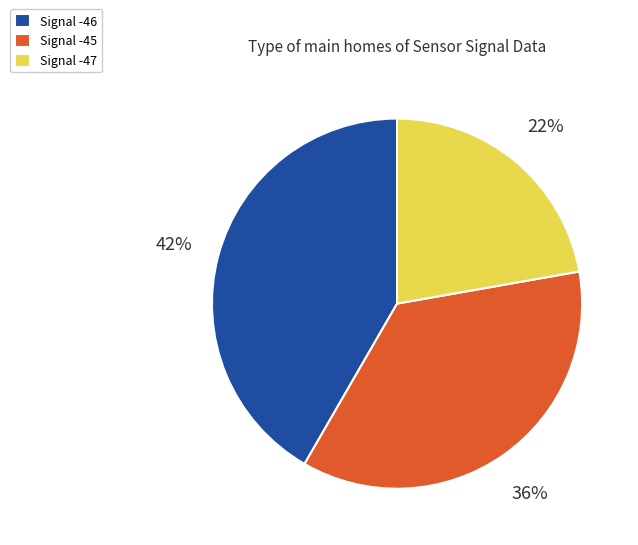

To the nearest percent, what percentage of the pie is Signal -46?

42%